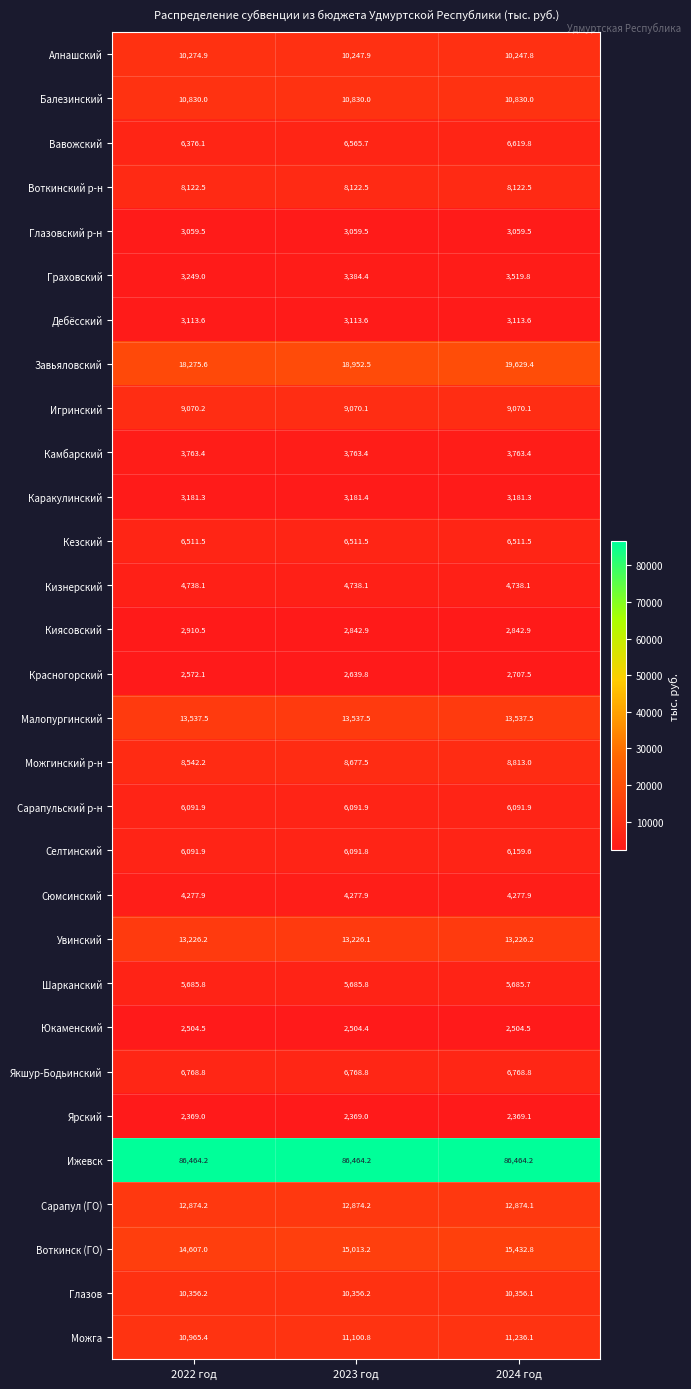

What is the sum of the Сарапульский р-н values at 2024 год and 2022 год?

12183.8